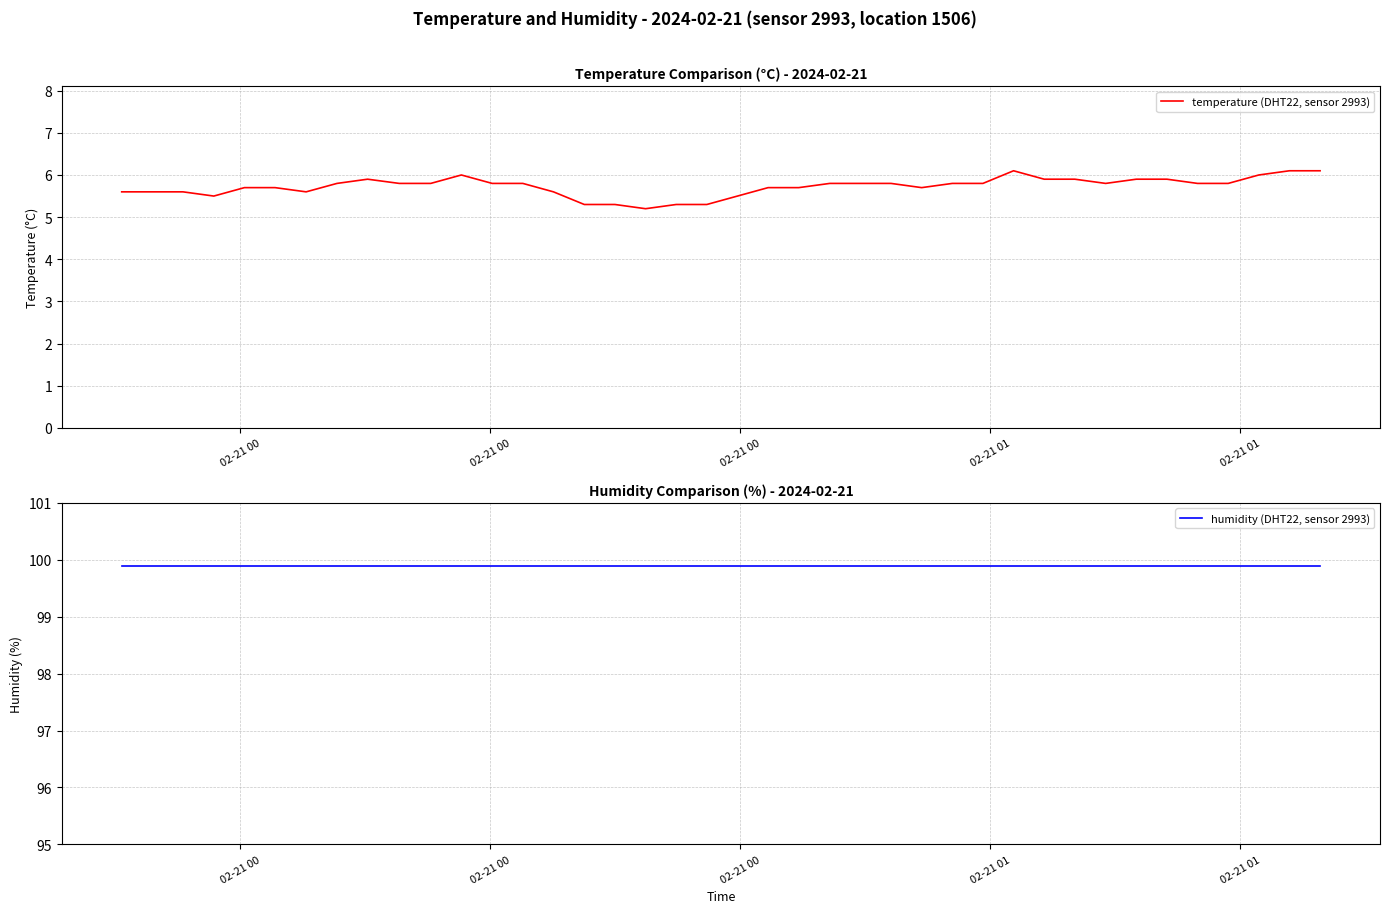

Does the chart have visible grid lines?

Yes